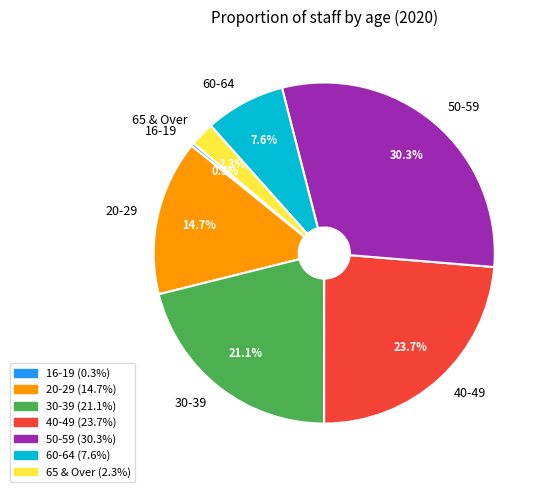

How much of the chart is everything except 30-39?

78.9%